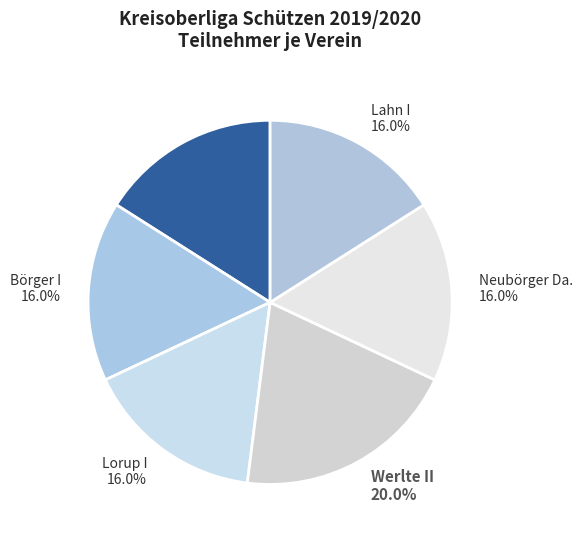

Does Börger I represent more than half of the total?

No